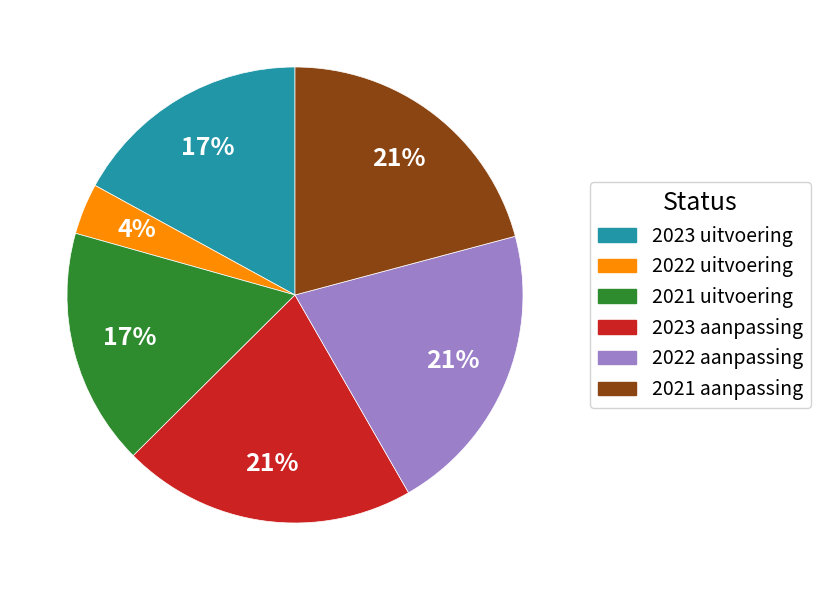

Count the number of slices in the pie.

6